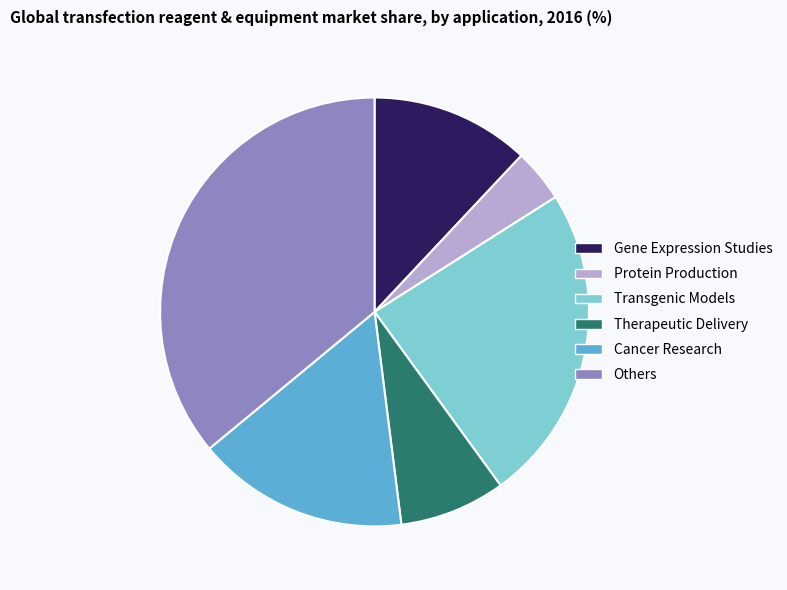

Is the sum of Others and Transgenic Models greater than half?

Yes